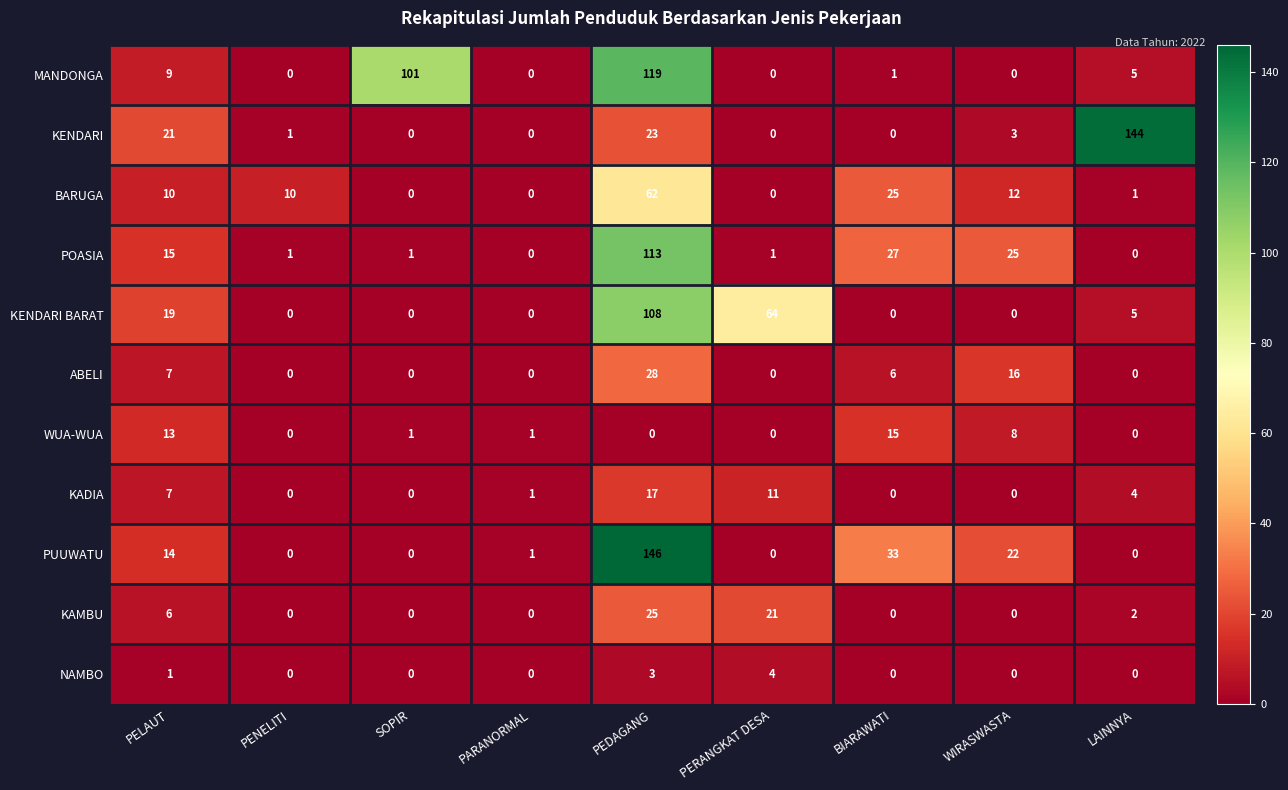

What is the maximum value shown in the chart?

146